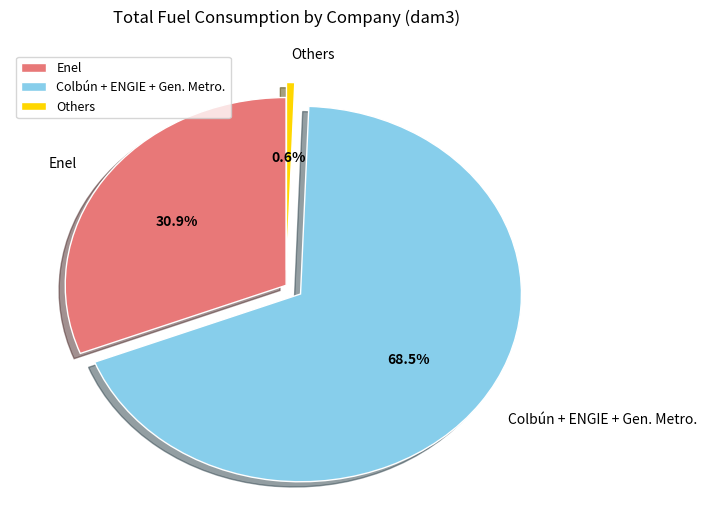

Does Others represent more than half of the total?

No